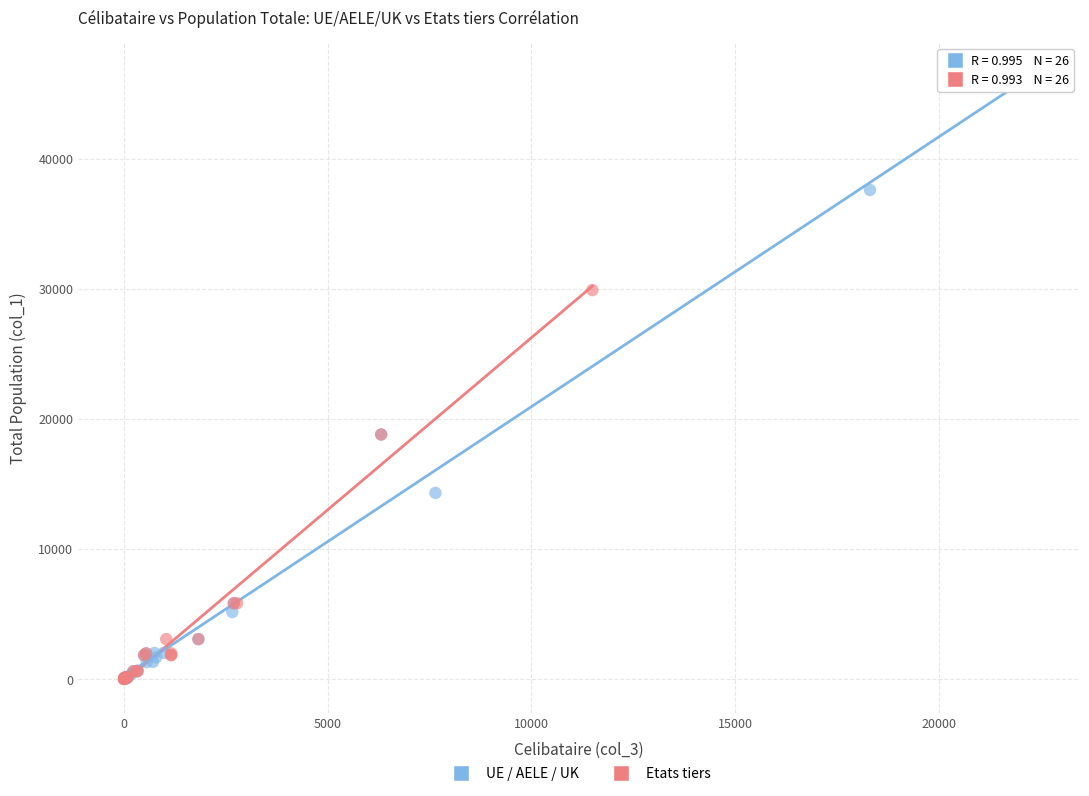

Which series has the largest Y range (max minus min)?

UE / AELE / UK